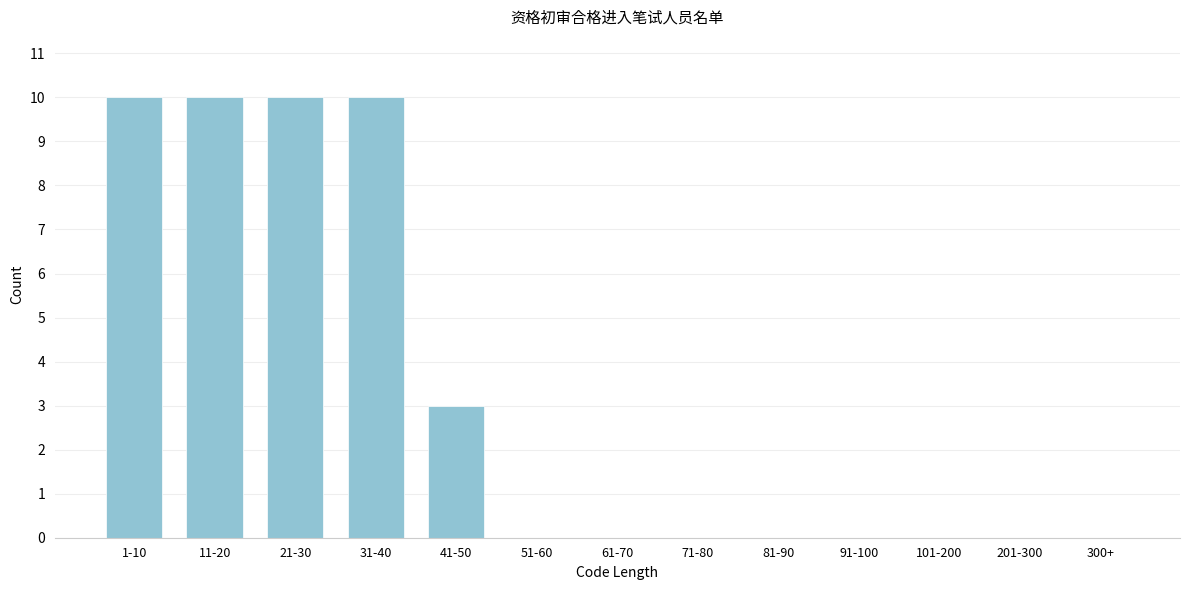

Reading right to left, list all the values displayed in this chart.

300+=0	201-300=0	101-200=0	91-100=0	81-90=0	71-80=0	61-70=0	51-60=0	41-50=3	31-40=10	21-30=10	11-20=10	1-10=10